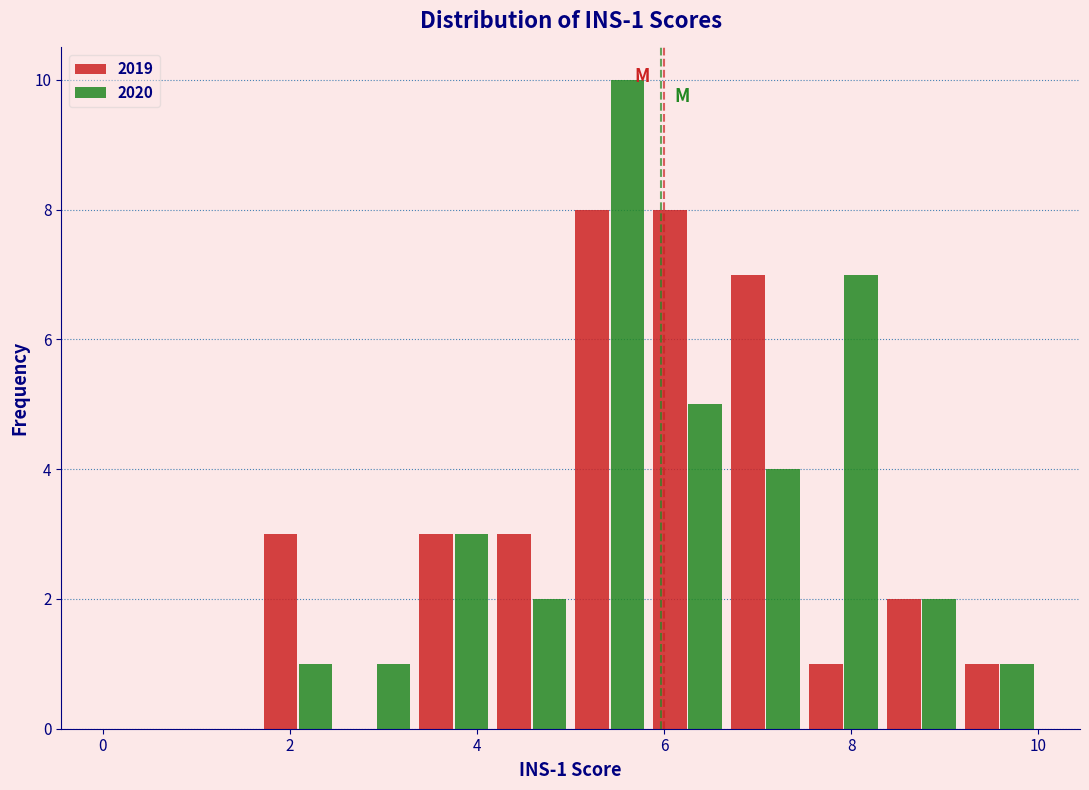

In the 2020 series, which range on the x-axis has the tallest bar?

5.0 to 5.8